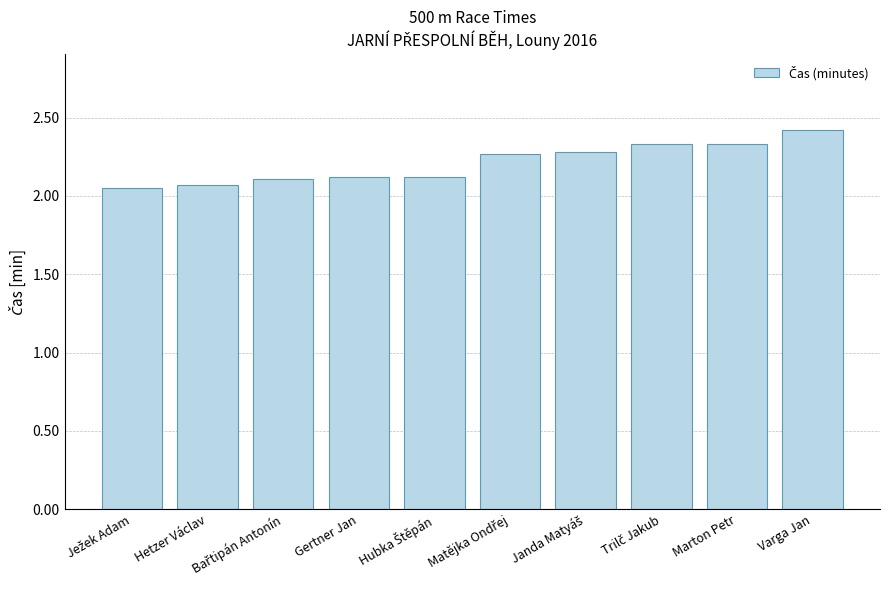

Does the chart contain stacked bars?

No